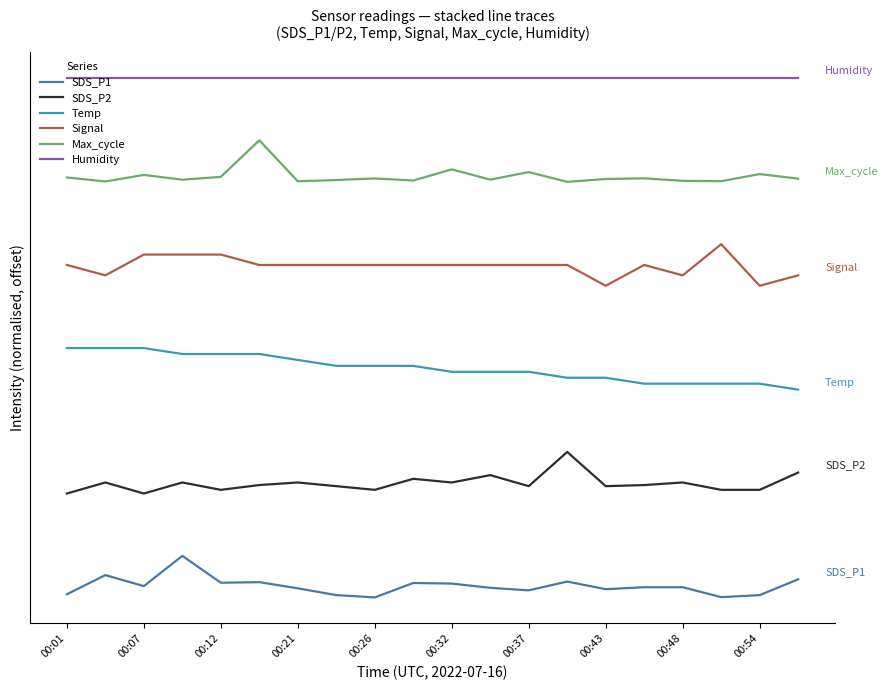

Where is the first local minimum for SDS_P1?

00:07